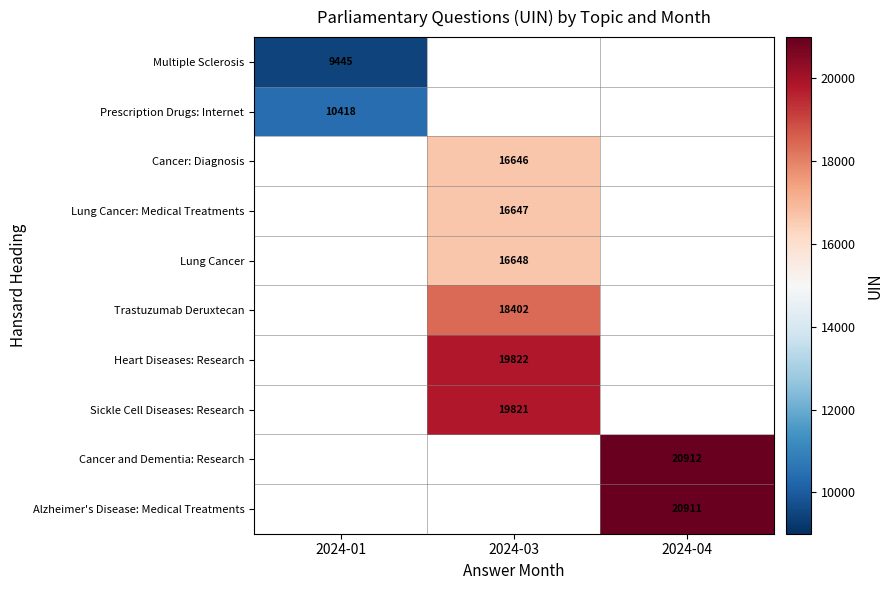

The Cancer: Diagnosis series shows 29375 at 2024-03. True or false?

False